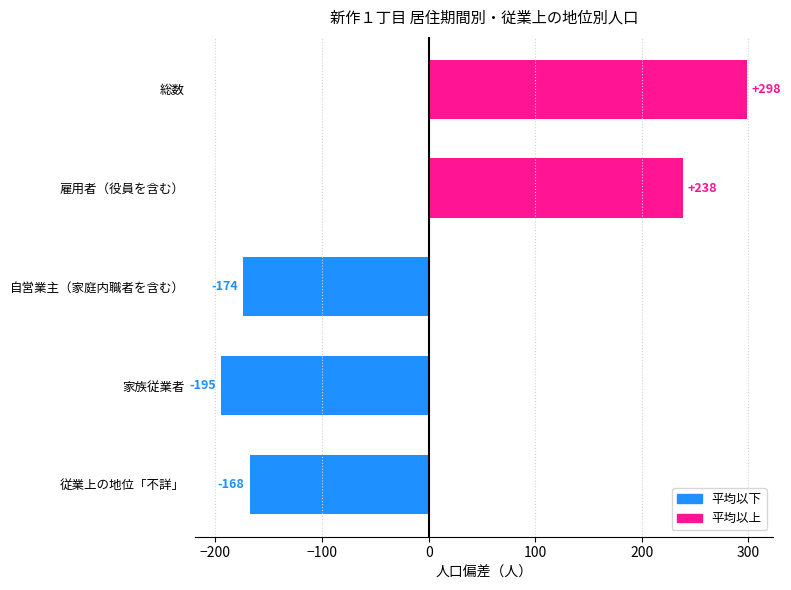

How many values exceed -167?

2